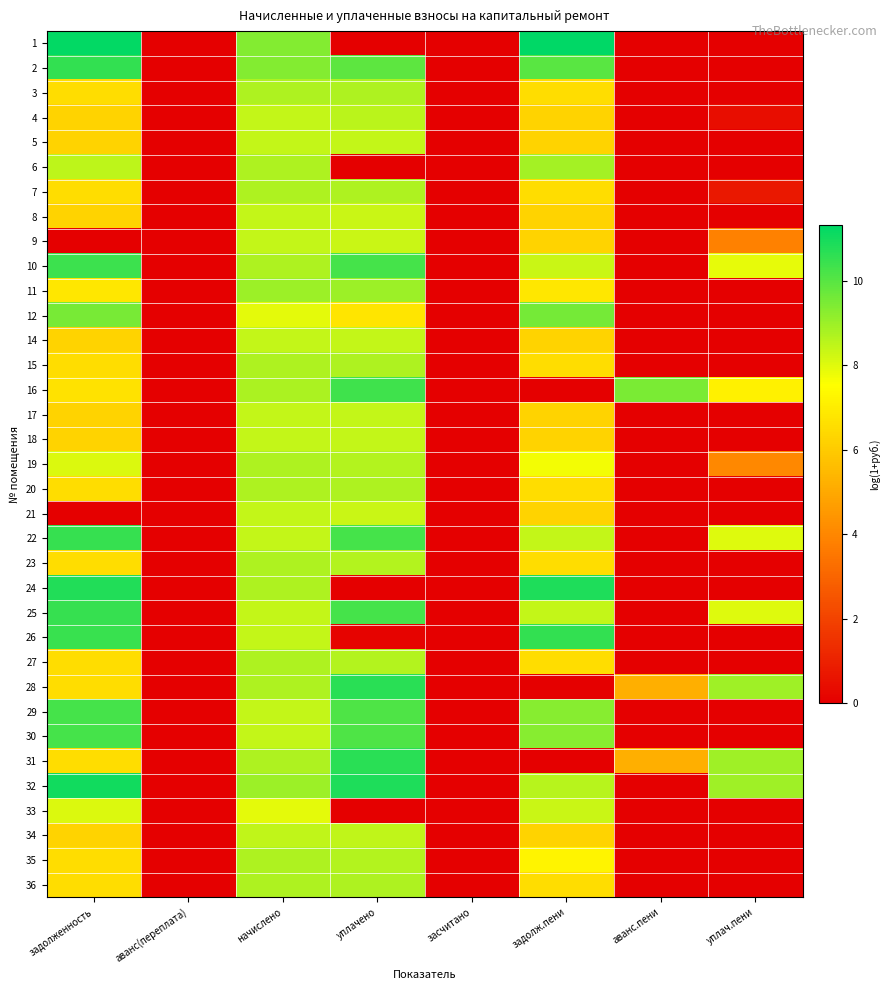

At how many categories does at least one series exceed 0?

6